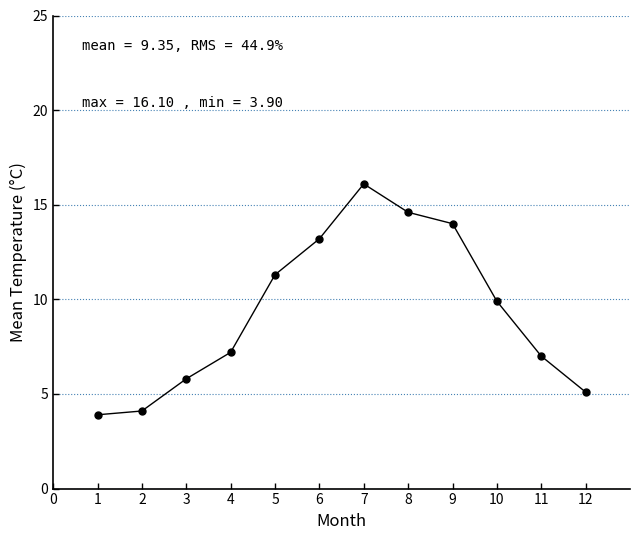

Does the chart display data point markers on the line(s)?

Yes